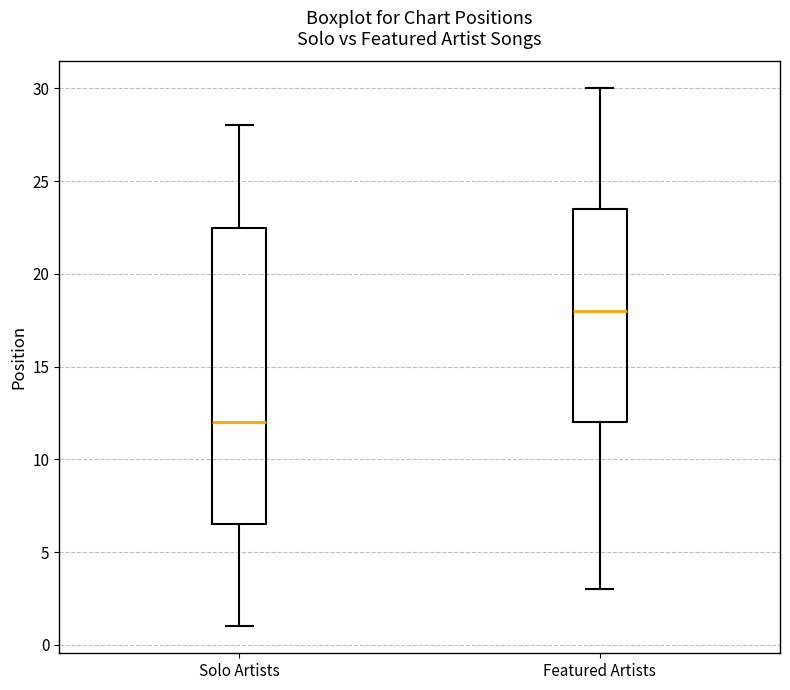

Reading left to right, transcribe this box plot: for each box, give where its median line is, the range the box spans, and where its two whiskers end, as read against the y-axis. The values are not printed on the chart, so give them approximately, as read against the axis.

Solo Artists: median 12.0, box 6.5 to 22.5, whiskers 1.0 to 28.0
Featured Artists: median 18.0, box 12.0 to 23.5, whiskers 3.0 to 30.0